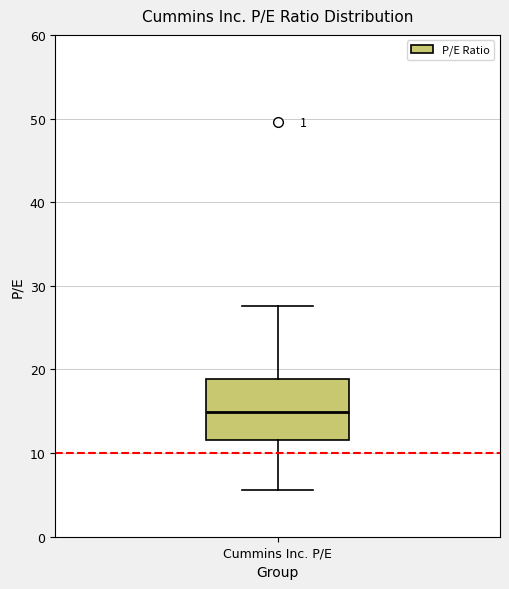

Transcribe this box plot: give where the median line is, the range the box spans, and where the two whiskers end, as read against the y-axis. The values are not printed on the chart, so give them approximately, as read against the axis.

median 15, box 12 to 19, whiskers 6 to 28